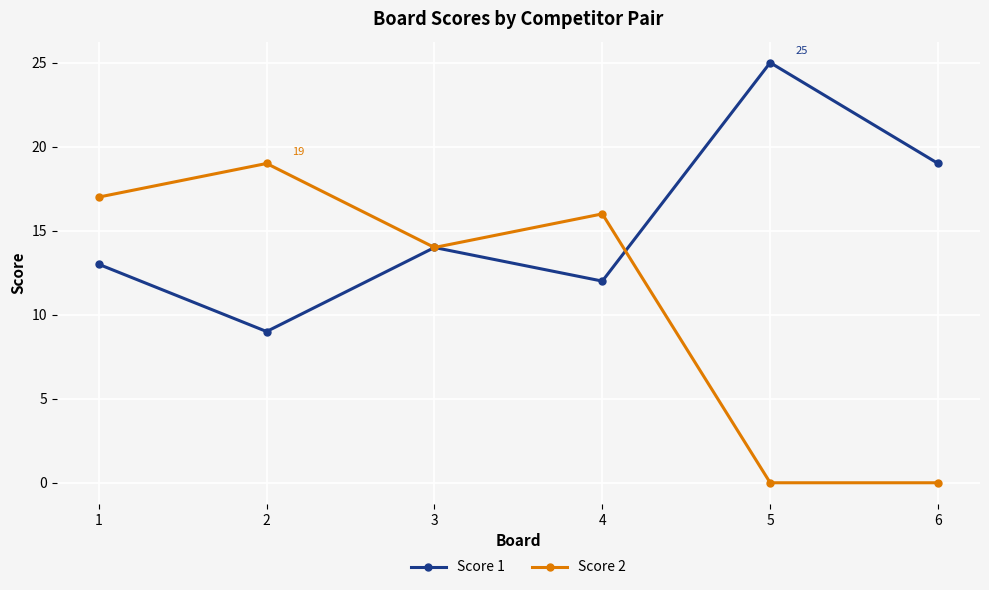

In Score 2, how many points are higher than both neighbors (excluding endpoints)?

2